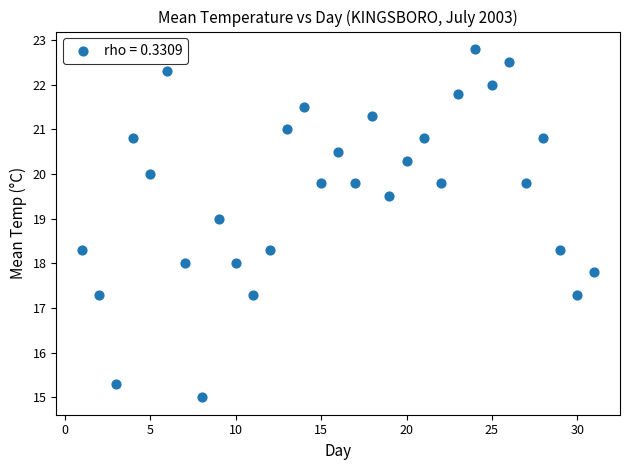

What is the range of Y values (max minus min)?

7.8